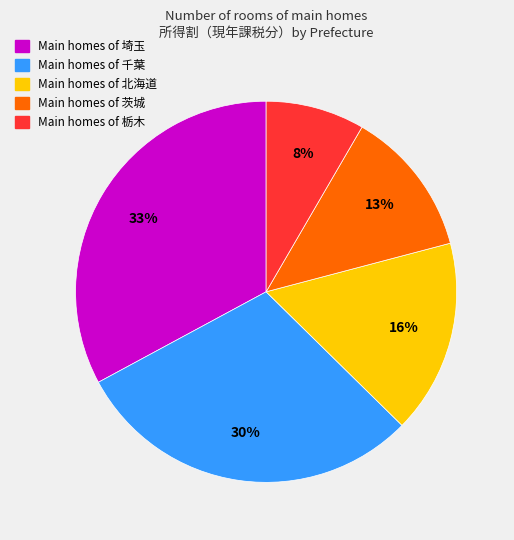

Is there a majority slice in this chart?

No